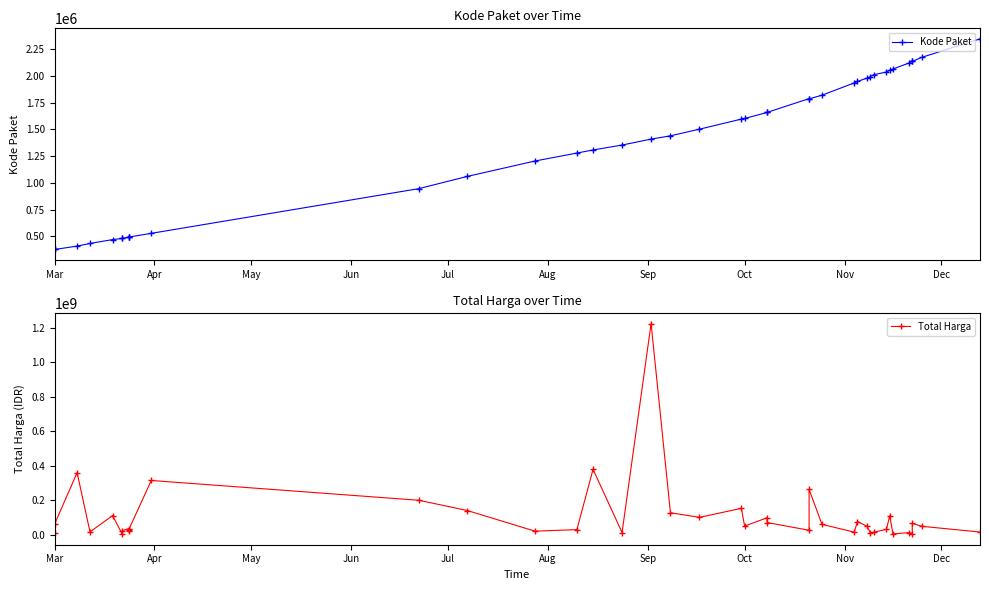

True or false: Total Harga has more than 1 interior local peaks.

True